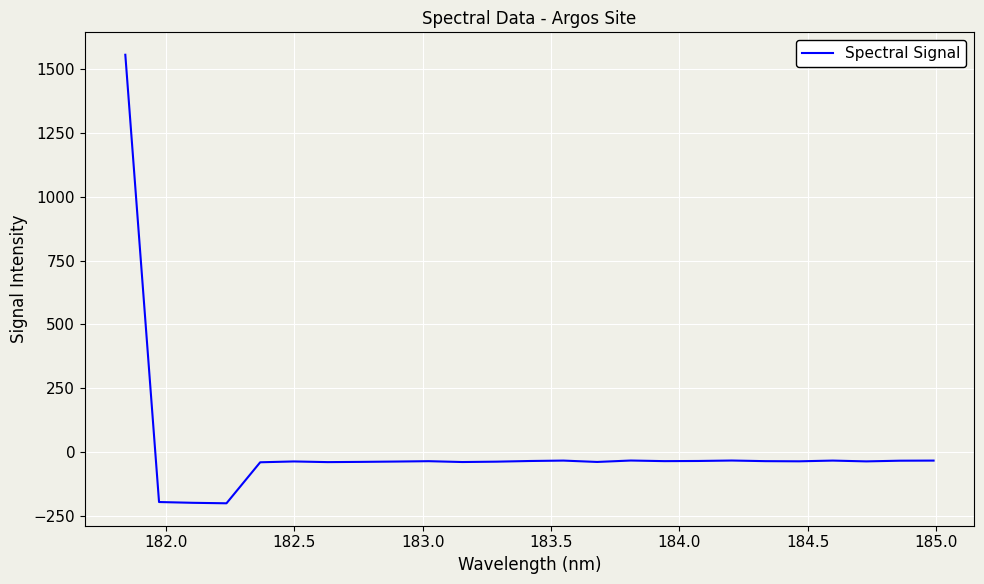

What is the difference between the maximum and minimum values?

1758.3